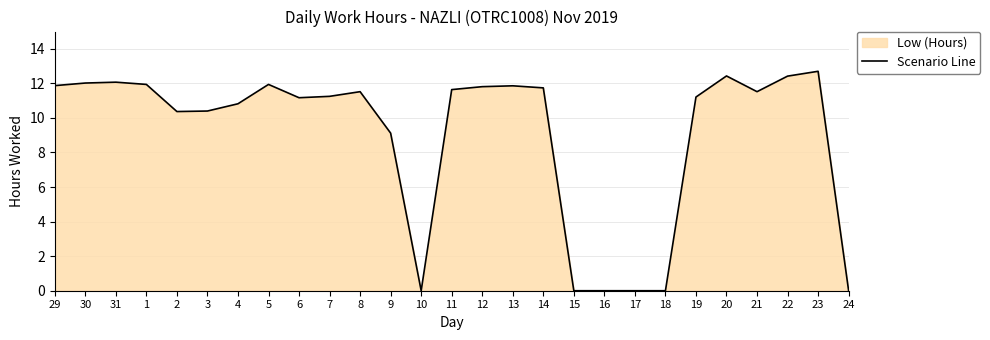

The value at 6 is 11.2. True or false?

True